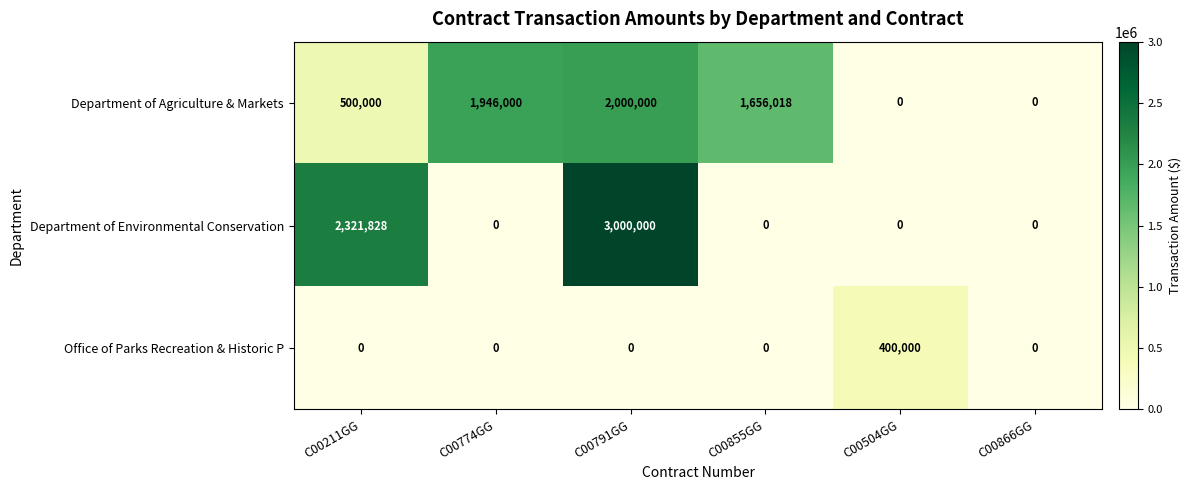

Where does the Department of Agriculture & Markets series first go above 1656018?

C00774GG